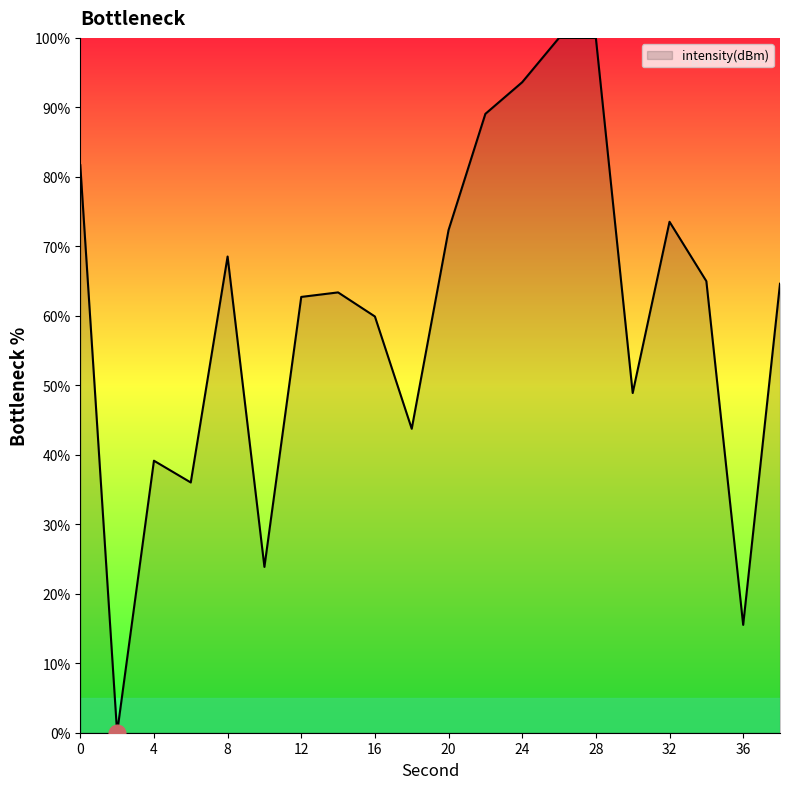

What is the maximum value shown in the chart?

100.0